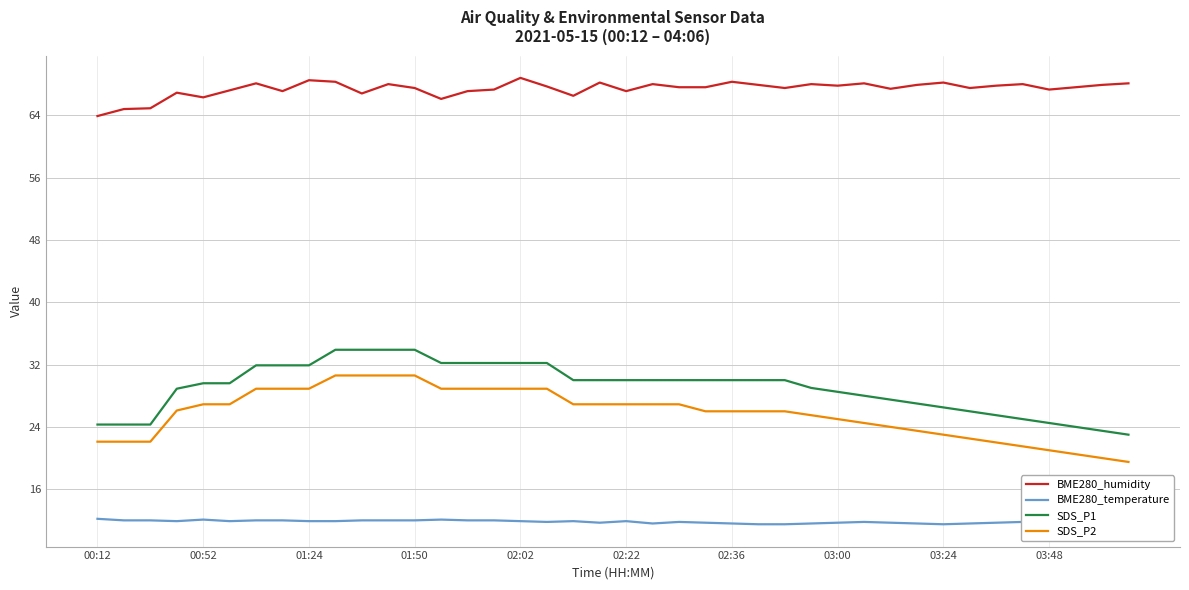

Reading left to right, list all the values displayed in this chart.

BME280_humidity: 63.9	64.8	64.9	66.9	66.3	67.2	68.1	67.1	68.5	68.3	66.8	68.0	67.5	66.1	67.1	67.3	68.8	67.7	66.5	68.2	67.1	68.0	67.6	67.6	68.3	67.9	67.5	68.0	67.8	68.1	67.4	67.9	68.2	67.5	67.8	68.0	67.3	67.6	67.9	68.1
BME280_temperature: 12.2	12.0	12.0	11.9	12.1	11.9	12.0	12.0	11.9	11.9	12.0	12.0	12.0	12.1	12.0	12.0	11.9	11.8	11.9	11.7	11.9	11.6	11.8	11.7	11.6	11.5	11.5	11.6	11.7	11.8	11.7	11.6	11.5	11.6	11.7	11.8	11.9	11.7	11.6	11.5
SDS_P1: 24.3	24.3	24.3	28.9	29.6	29.6	31.9	31.9	31.9	33.9	33.9	33.9	33.9	32.2	32.2	32.2	32.2	32.2	30.0	30.0	30.0	30.0	30.0	30.0	30.0	30.0	30.0	29.0	28.5	28.0	27.5	27.0	26.5	26.0	25.5	25.0	24.5	24.0	23.5	23.0
SDS_P2: 22.1	22.1	22.1	26.1	26.9	26.9	28.9	28.9	28.9	30.6	30.6	30.6	30.6	28.9	28.9	28.9	28.9	28.9	26.9	26.9	26.9	26.9	26.9	26.0	26.0	26.0	26.0	25.5	25.0	24.5	24.0	23.5	23.0	22.5	22.0	21.5	21.0	20.5	20.0	19.5